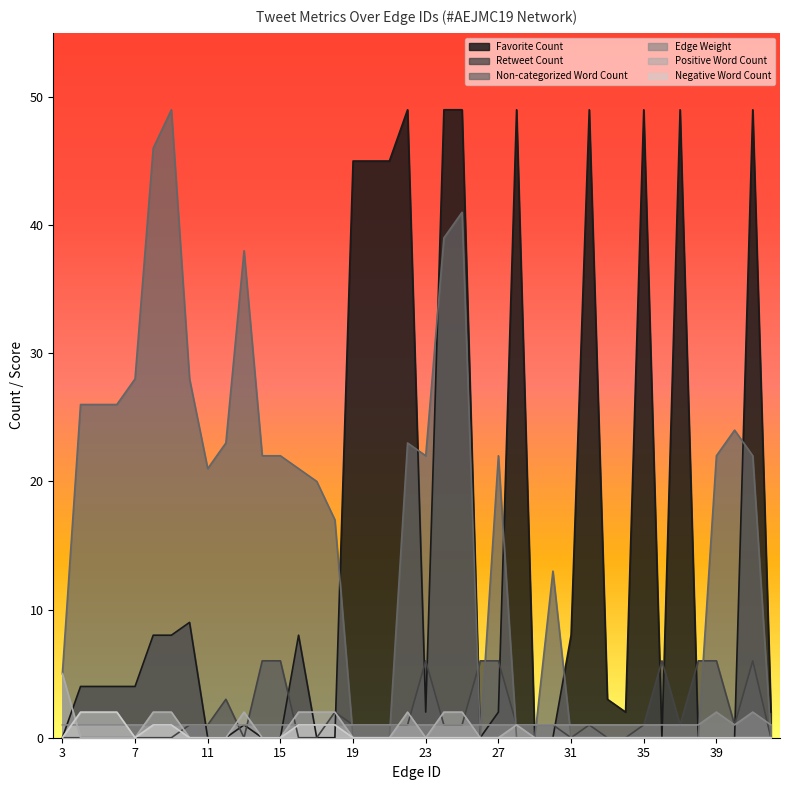

At which label is Non-categorized Word Count closest to 24?

40